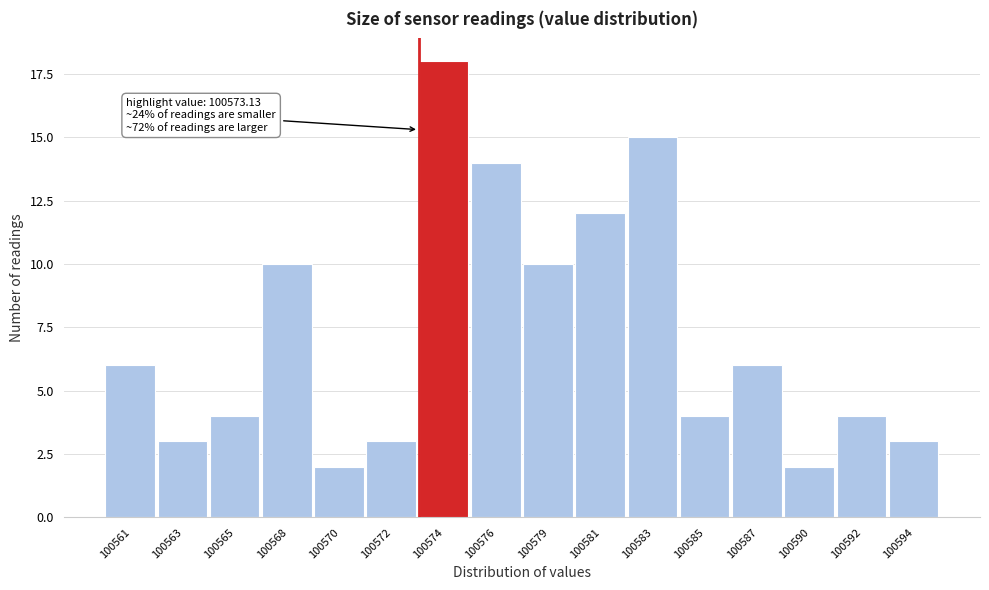

Reading right to left, list all the values displayed in this chart.

100594=3	100592=4	100590=2	100587=6	100585=4	100583=15	100581=12	100579=10	100576=14	100574=18	100572=3	100570=2	100568=10	100565=4	100563=3	100561=6